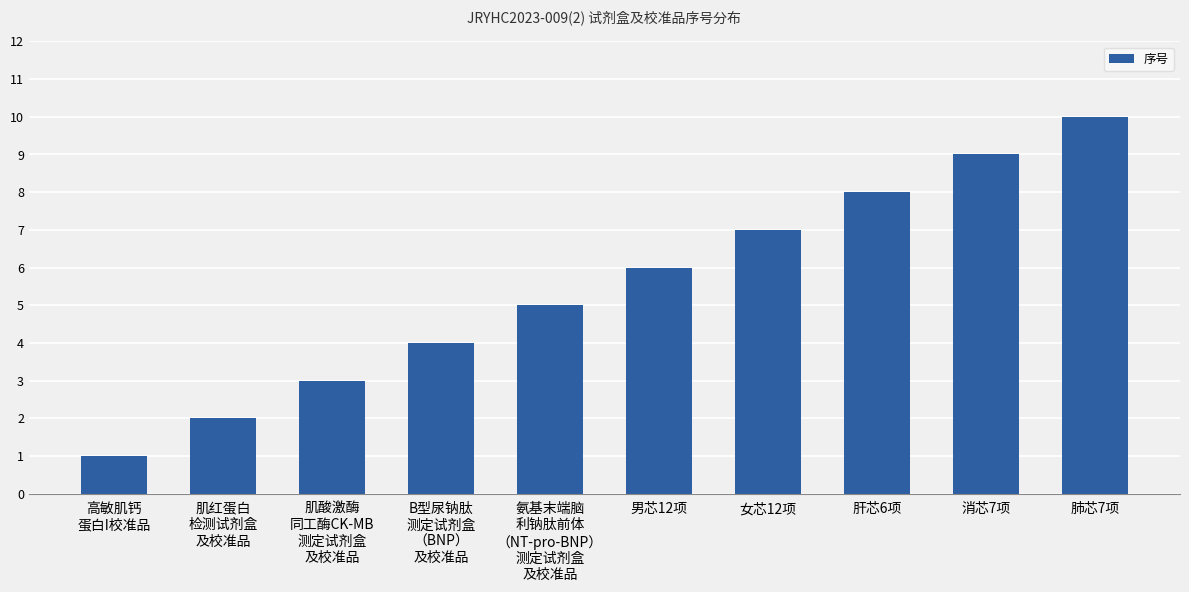

What is the average value?

6